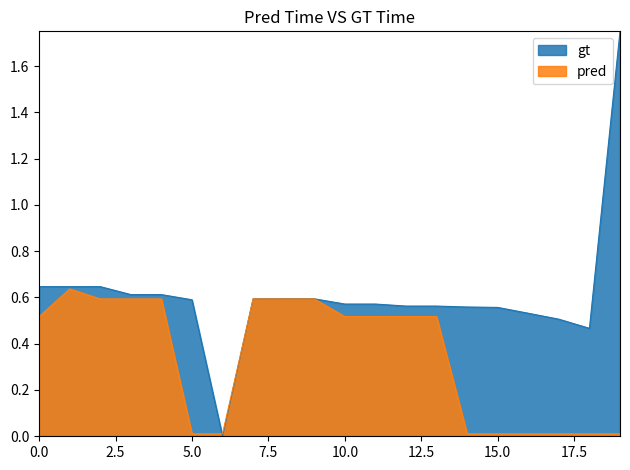

How many categories are shown in the chart?

20